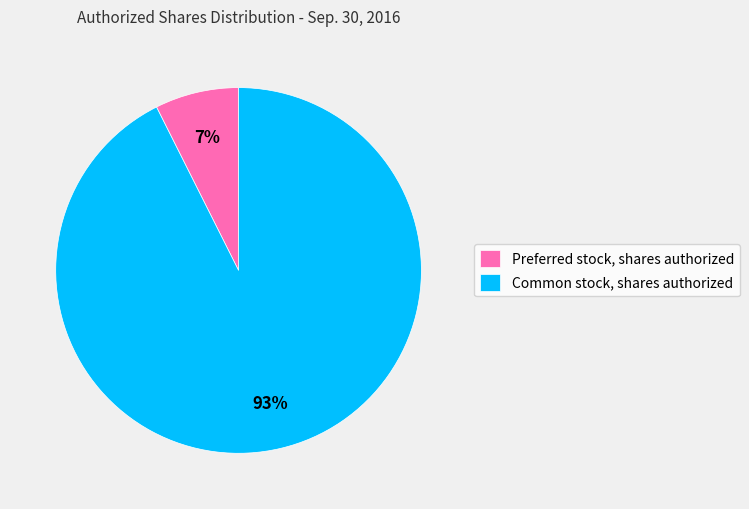

Count the number of slices in the pie.

2